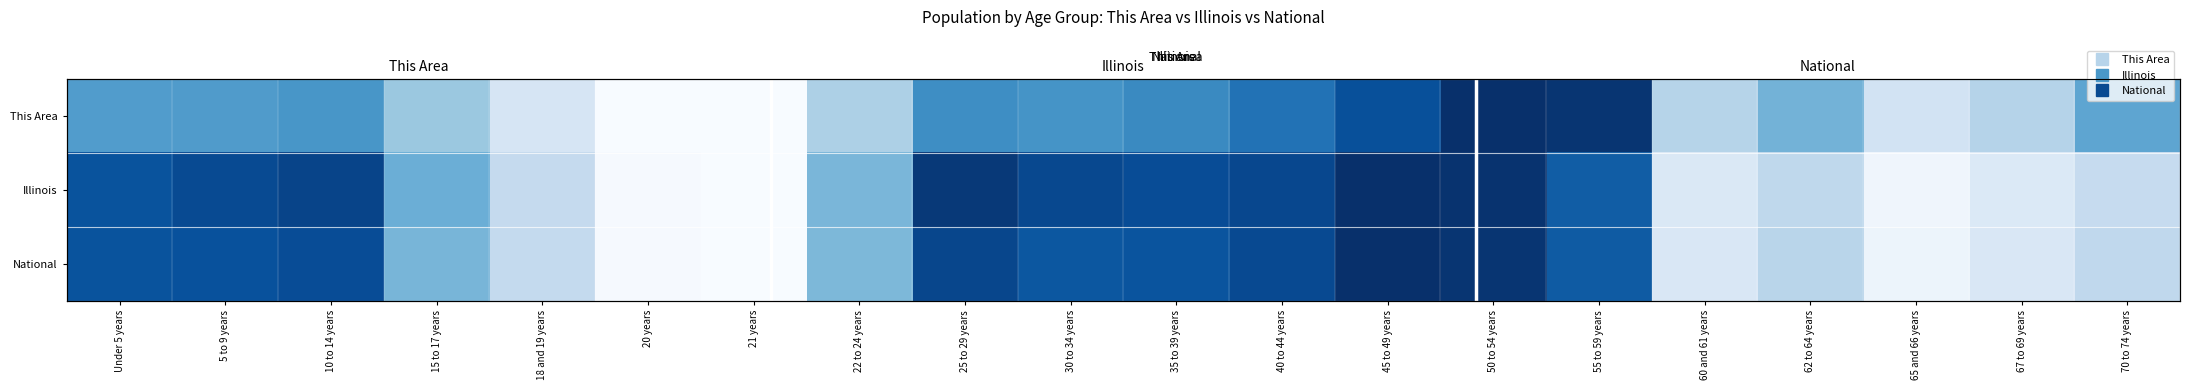

List the labels in order of National value, largest first.

45 to 49 years, 50 to 54 years, 25 to 29 years, 40 to 44 years, 10 to 14 years, 5 to 9 years, Under 5 years, 35 to 39 years, 30 to 34 years, 55 to 59 years, 15 to 17 years, 22 to 24 years, 62 to 64 years, 70 to 74 years, 18 and 19 years, 67 to 69 years, 60 and 61 years, 65 and 66 years, 20 years, 21 years